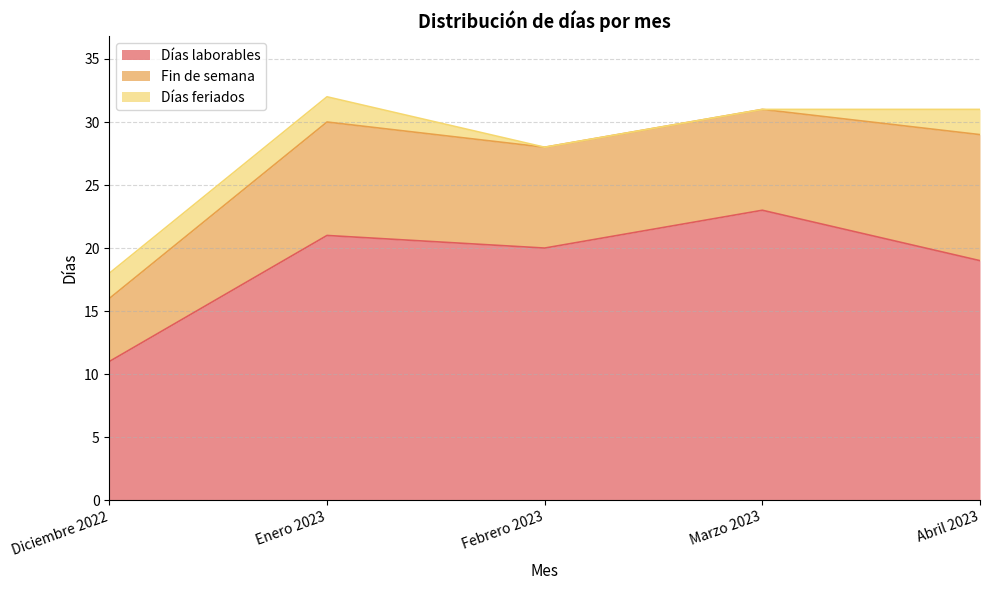

Count the number of categories in the chart.

5